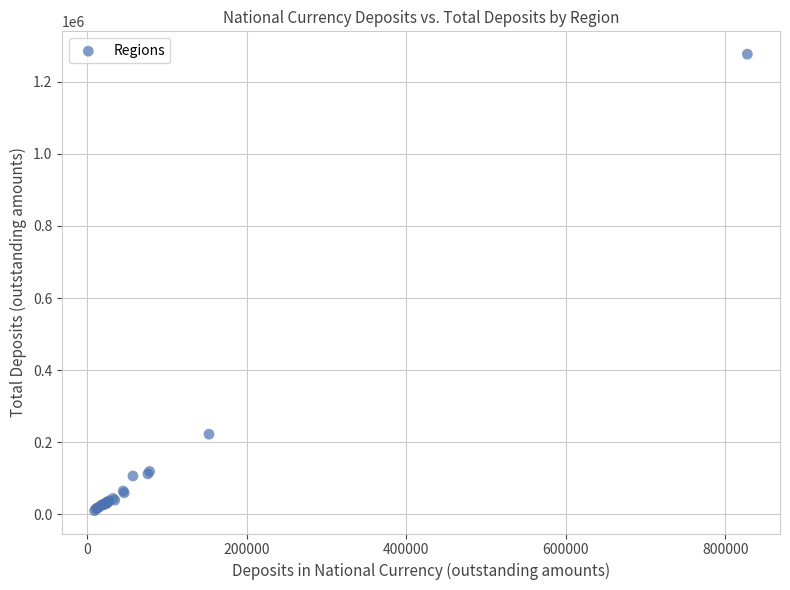

What Y value in the scatter plot is closest to 643393?

222054.9